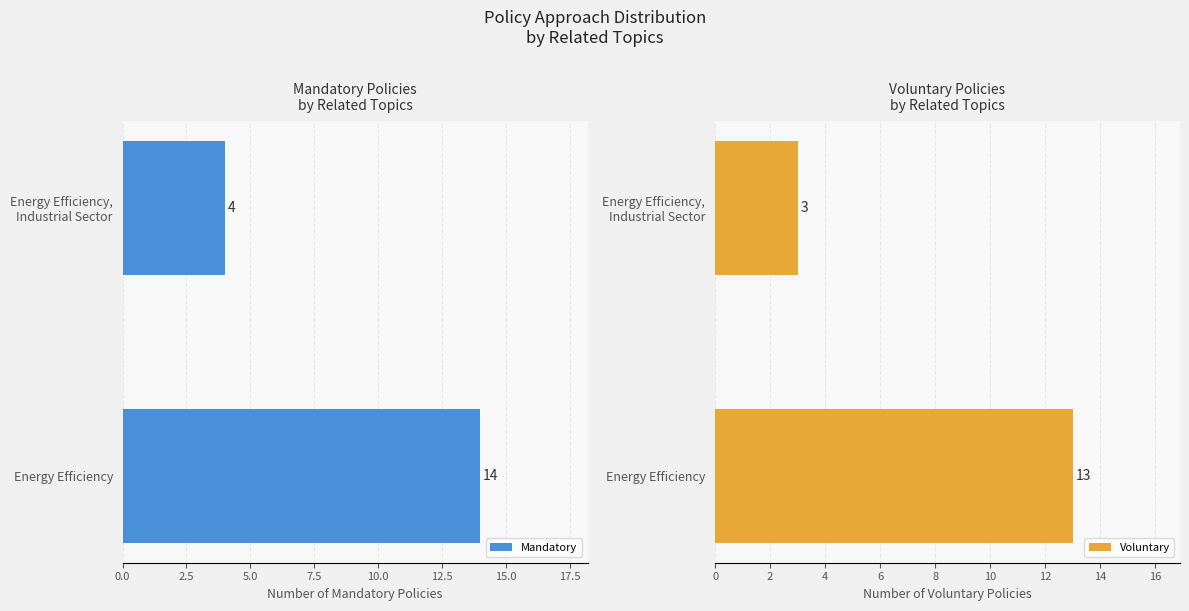

What is the difference between the maximum and minimum values in the Mandatory series?

10